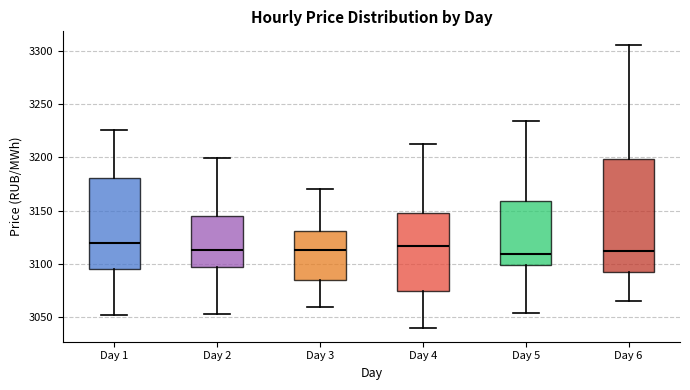

Reading left to right, transcribe this box plot: for each box, give where its median line is, the range the box spans, and where its two whiskers end, as read against the y-axis. The values are not printed on the chart, so give them approximately, as read against the axis.

Day 1: median 3120, box 3095 to 3180, whiskers 3055 to 3225
Day 2: median 3115, box 3095 to 3145, whiskers 3055 to 3200
Day 3: median 3115, box 3085 to 3130, whiskers 3060 to 3170
Day 4: median 3115, box 3075 to 3150, whiskers 3040 to 3215
Day 5: median 3110, box 3100 to 3160, whiskers 3055 to 3235
Day 6: median 3110, box 3090 to 3200, whiskers 3065 to 3305